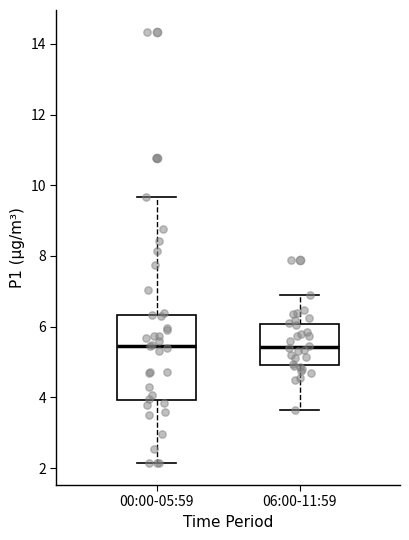

Where is the lower edge of the box for 06:00-11:59 on the y-axis? The values are not printed on the chart, so give them approximately, as read against the axis.

5.0